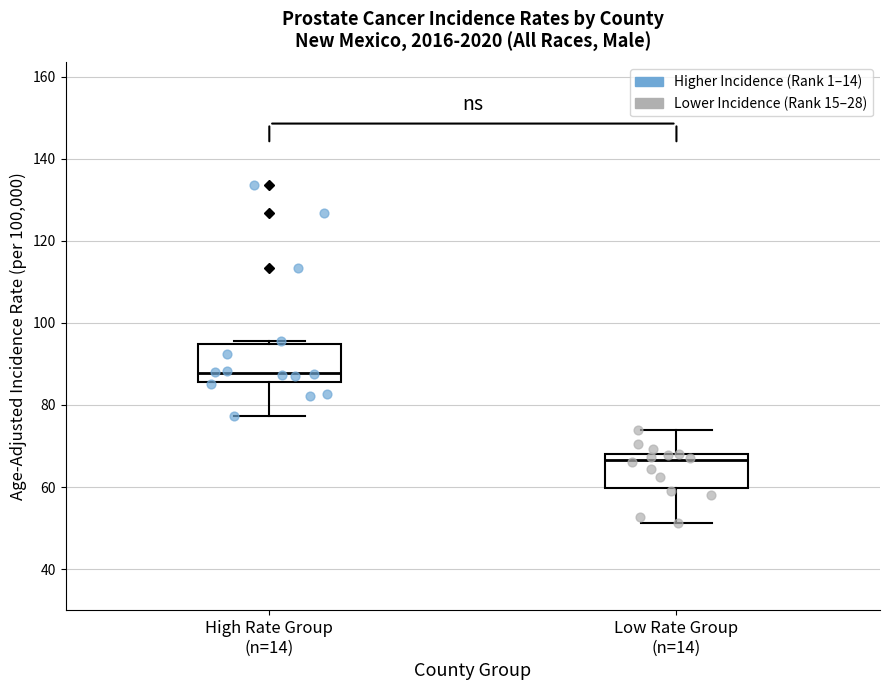

Reading left to right, transcribe this box plot: for each box, give where its median line is, the range the box spans, and where its two whiskers end, as read against the y-axis. The values are not printed on the chart, so give them approximately, as read against the axis.

High Rate Group (n=14): median 88, box 86 to 94, whiskers 78 to 96
Low Rate Group (n=14): median 66, box 60 to 68, whiskers 52 to 74